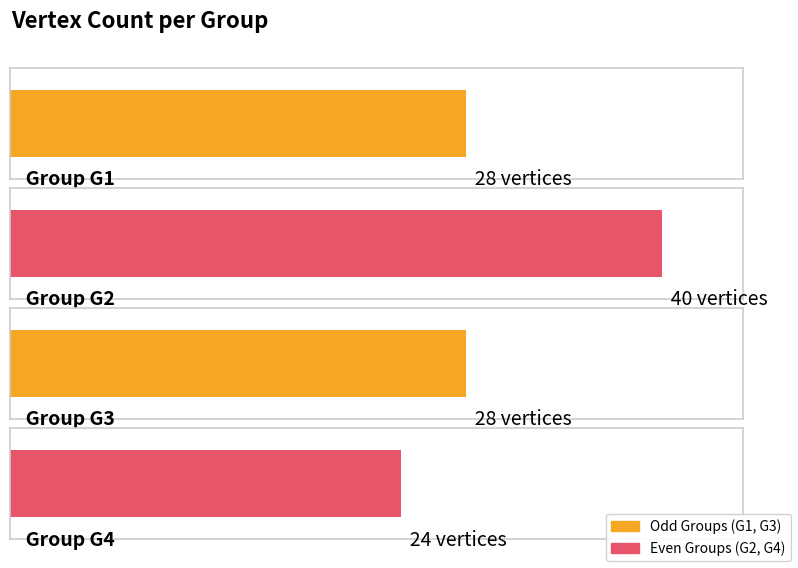

List the labels in order of value, smallest first.

G4, G1, G3, G2